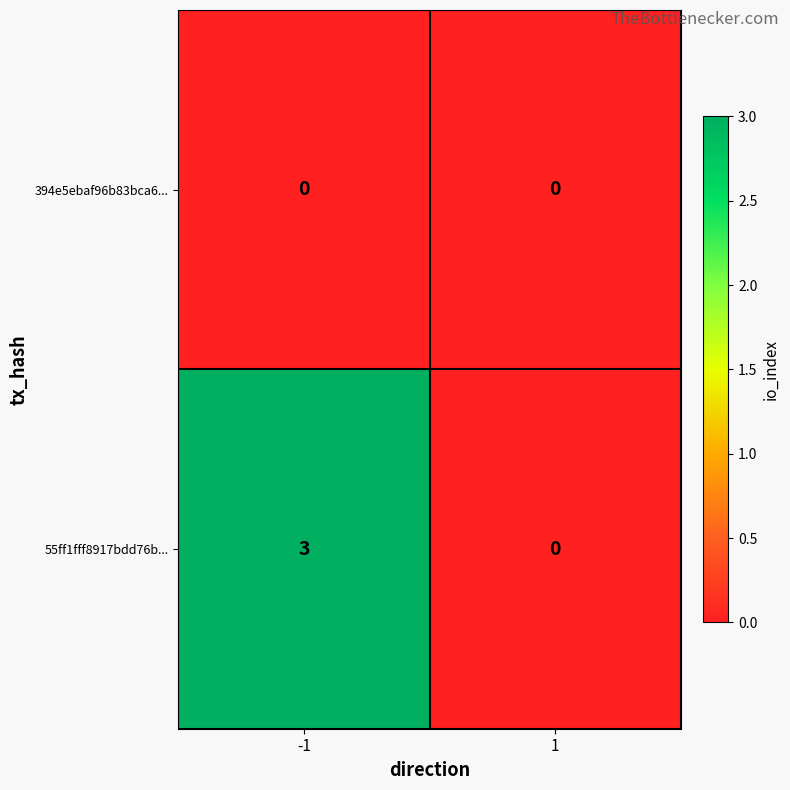

The 394e5ebaf96b83bca6... series shows 0 at 1. True or false?

True